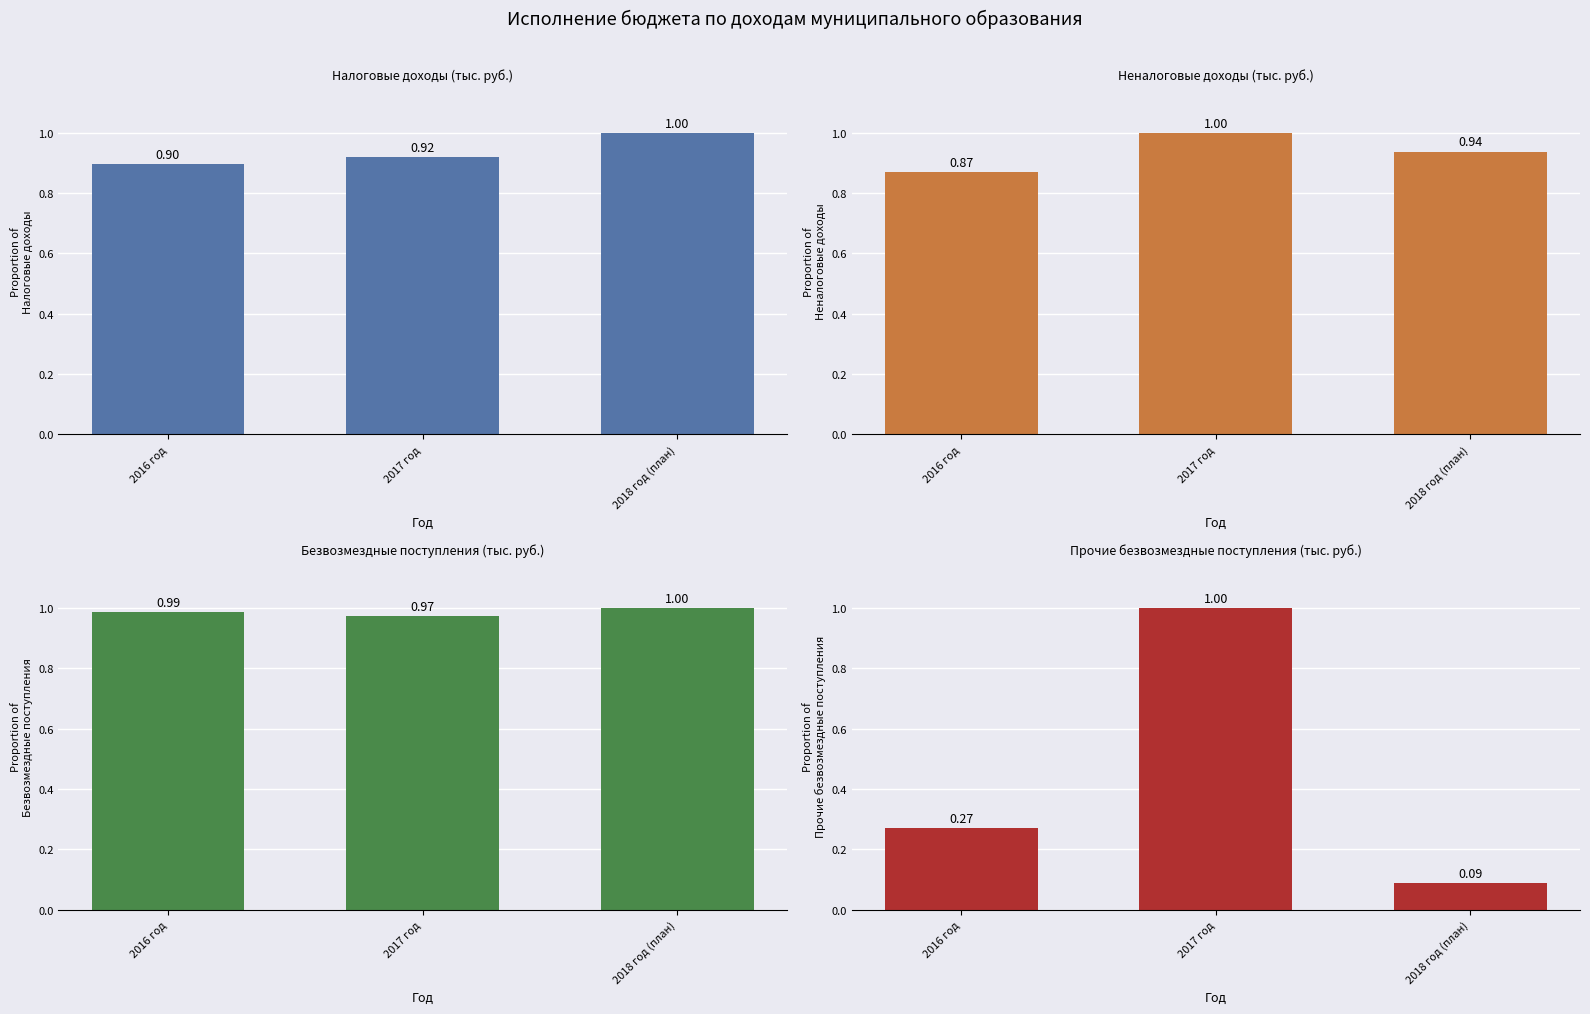

What is the value of the Налоговые доходы bar at the 2nd from the left?

0.9